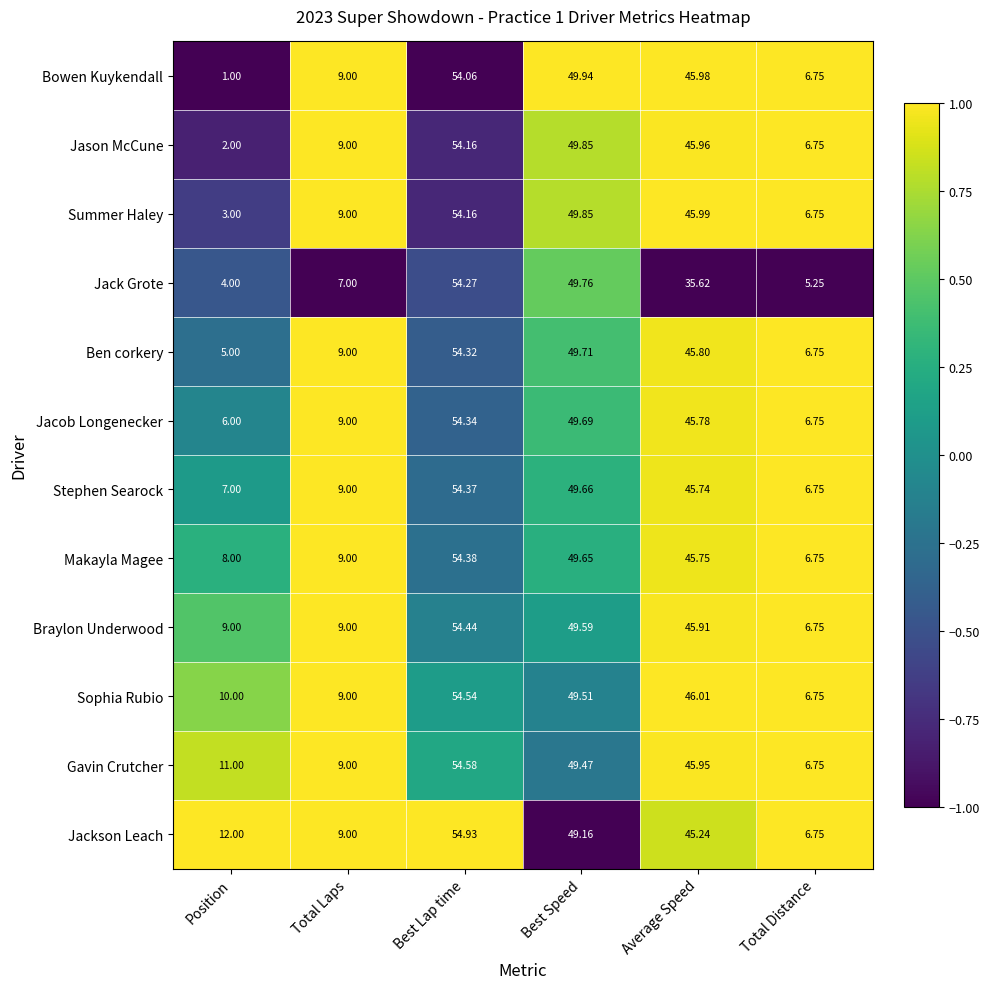

At which category is the sum across all series the highest?

Best Lap time